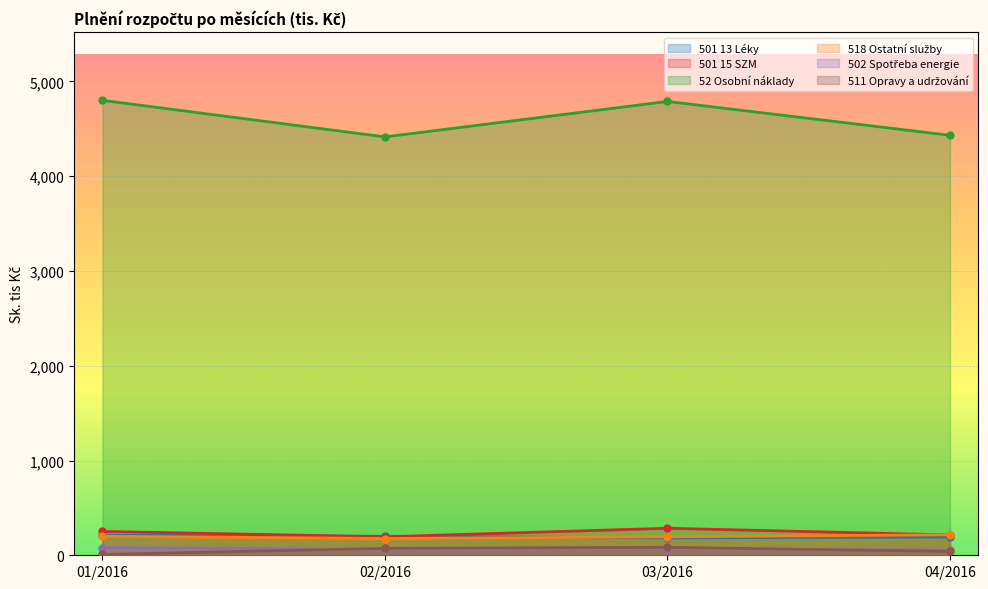

What is the label of the 1st point from the right?

04/2016